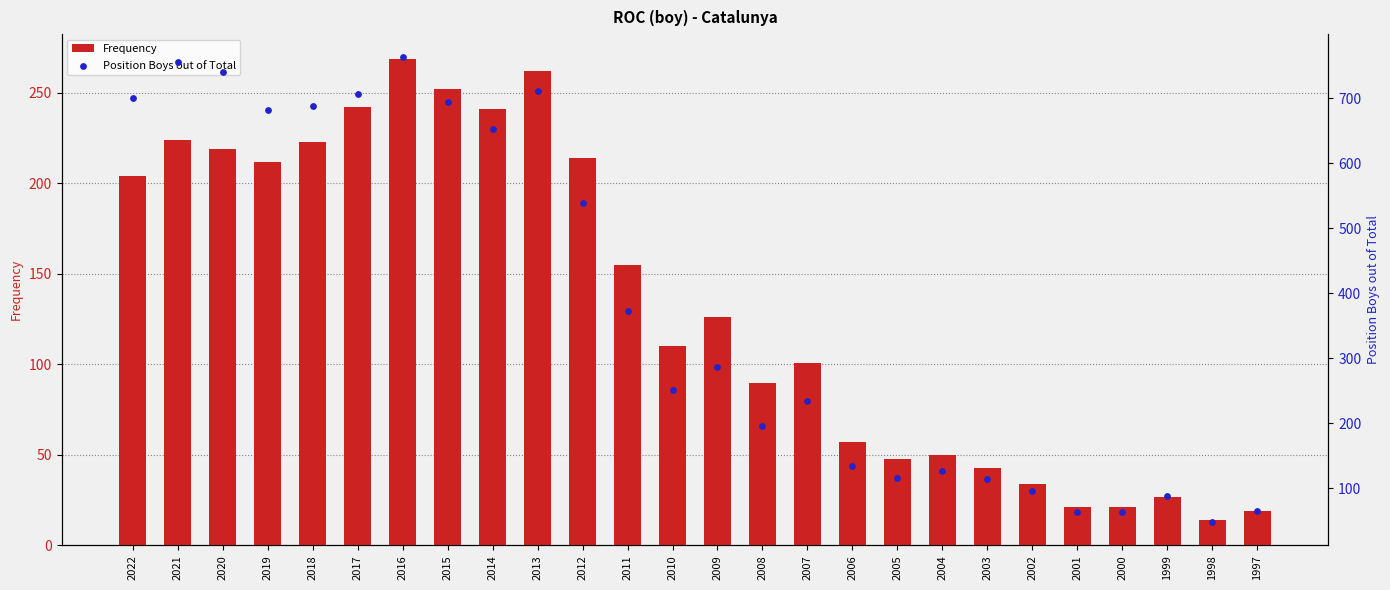

Which series reaches the minimum Y coordinate?

Frequency